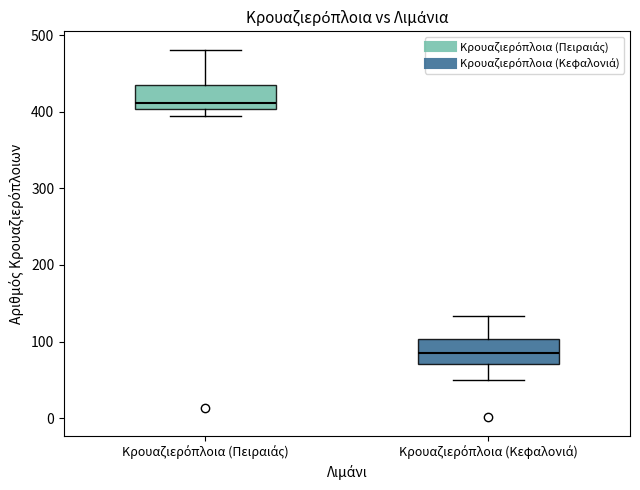

Which box has the highest median line?

Κρουαζιερόπλοια (Πειραιάς)